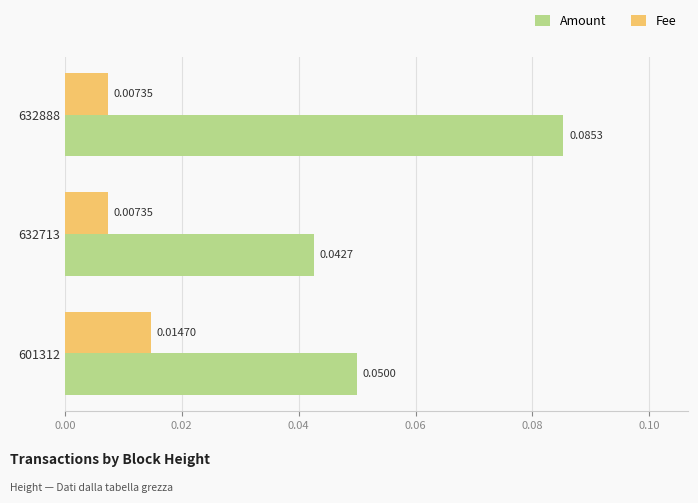

Which series has the largest total across all categories?

Amount